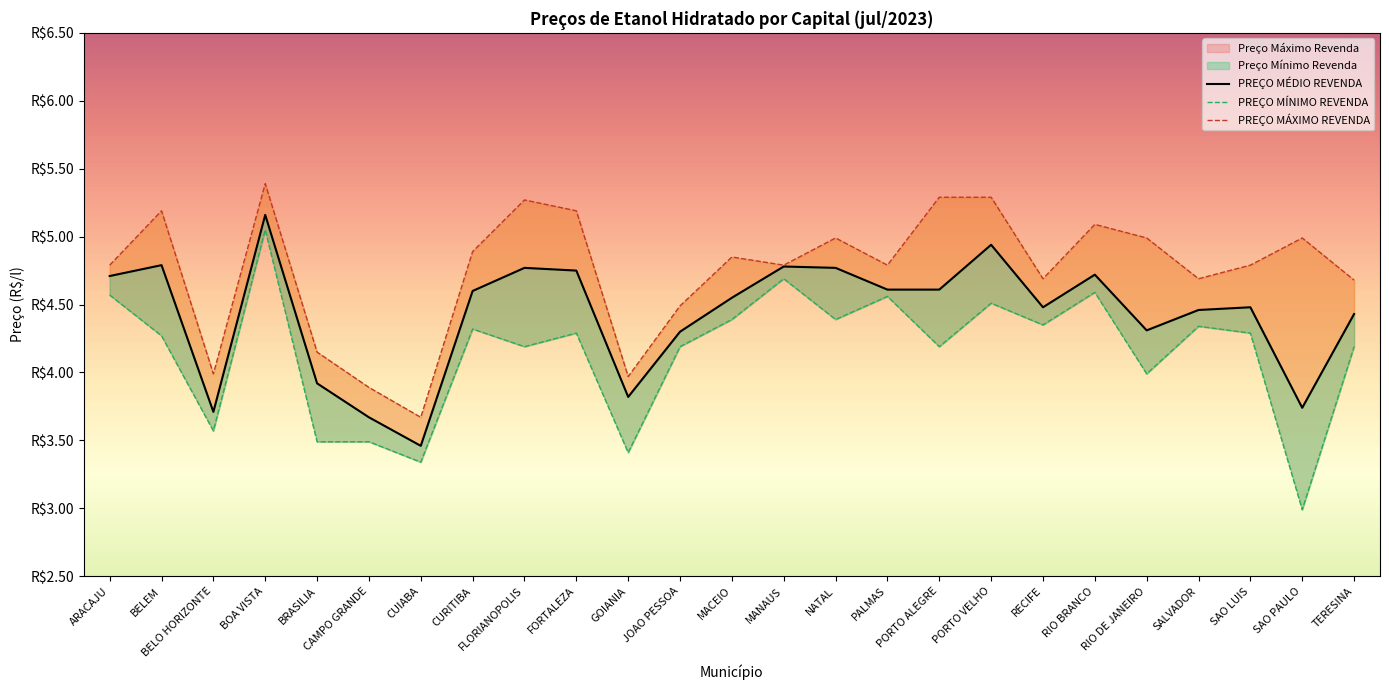

What is the label of the 10th point from the left?

FORTALEZA